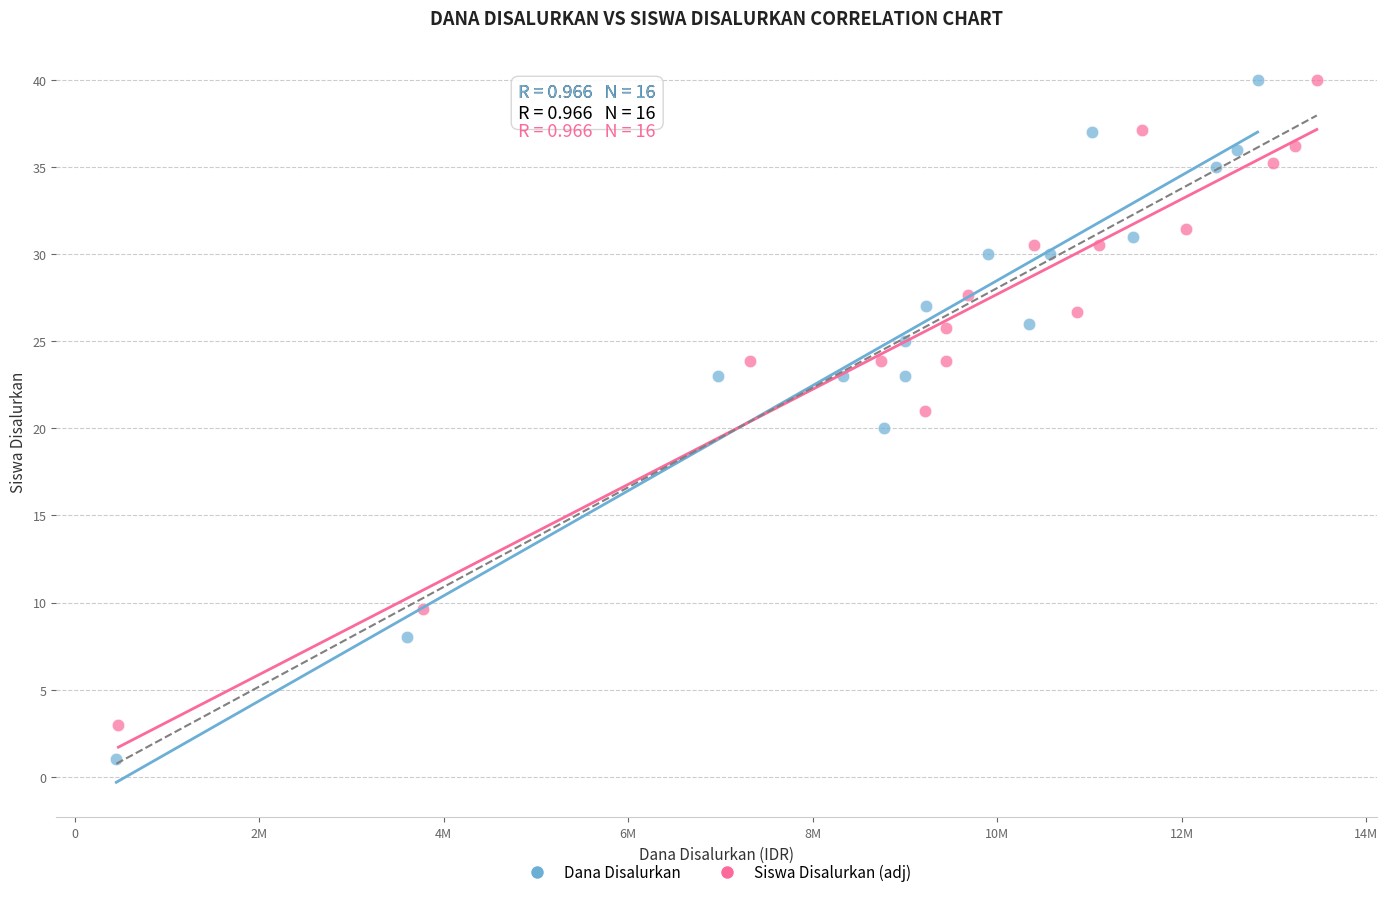

Which series has the largest Y range (max minus min)?

Dana Disalurkan